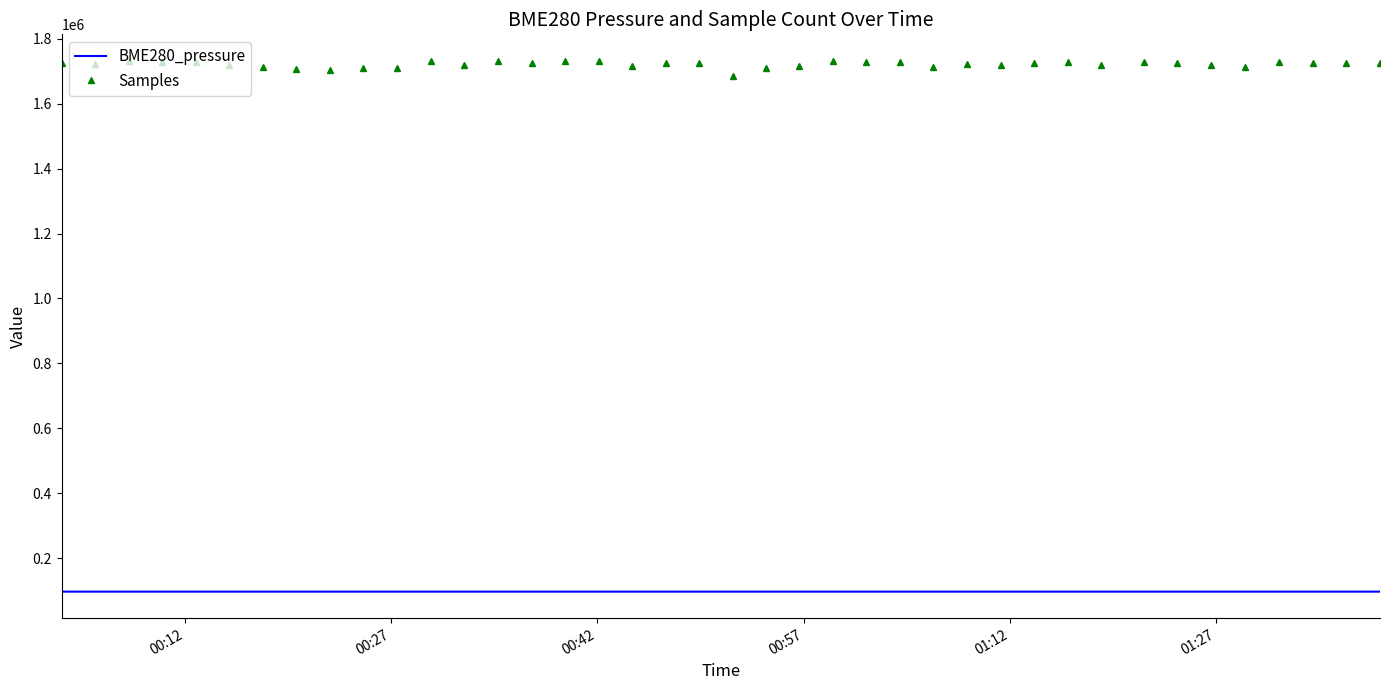

Which series has the largest total across all categories?

Samples